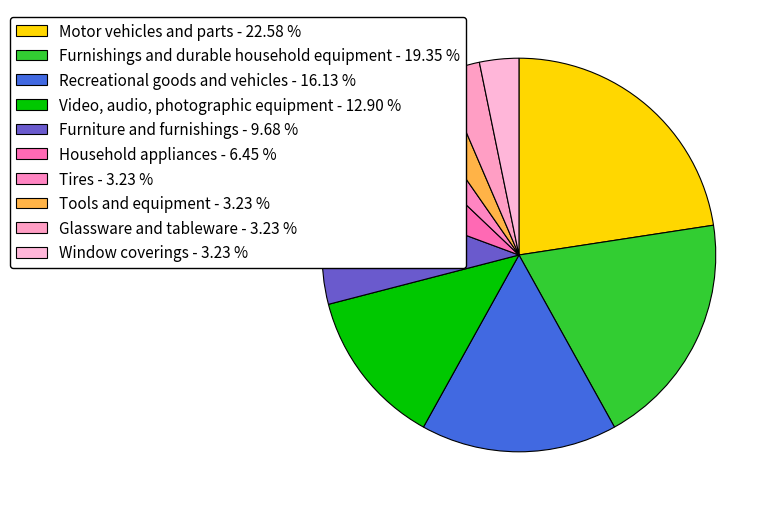

To the nearest percent, what portion does Tires represent?

3%